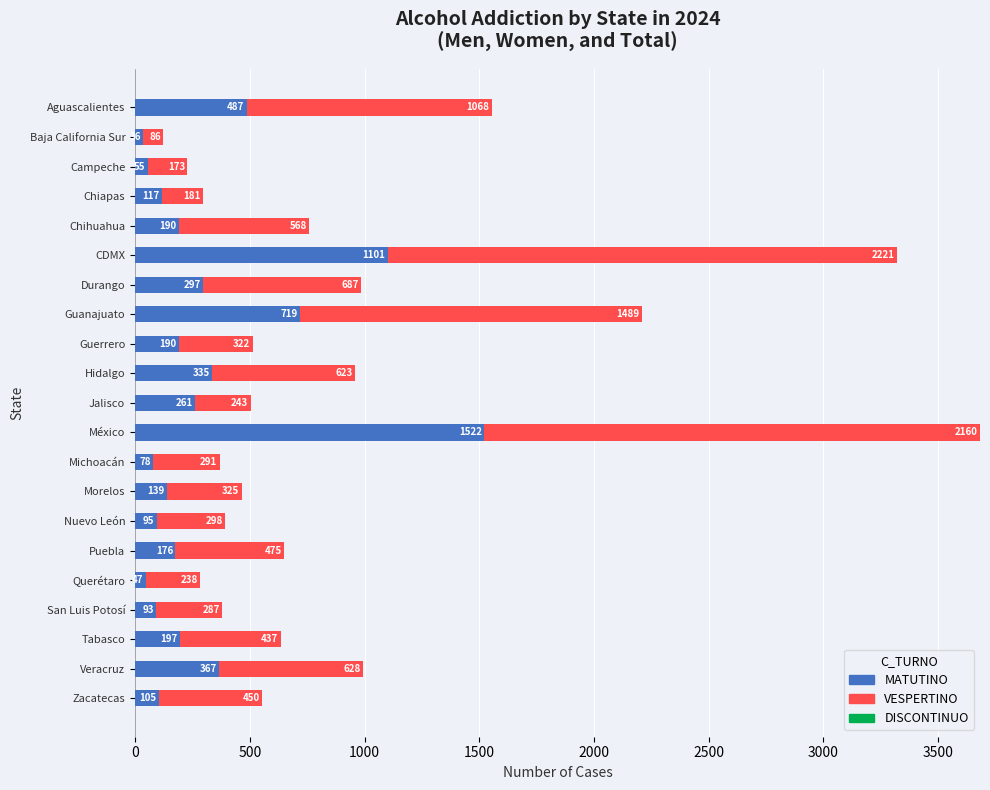

What is the sum of all MATUTINO values?

6607